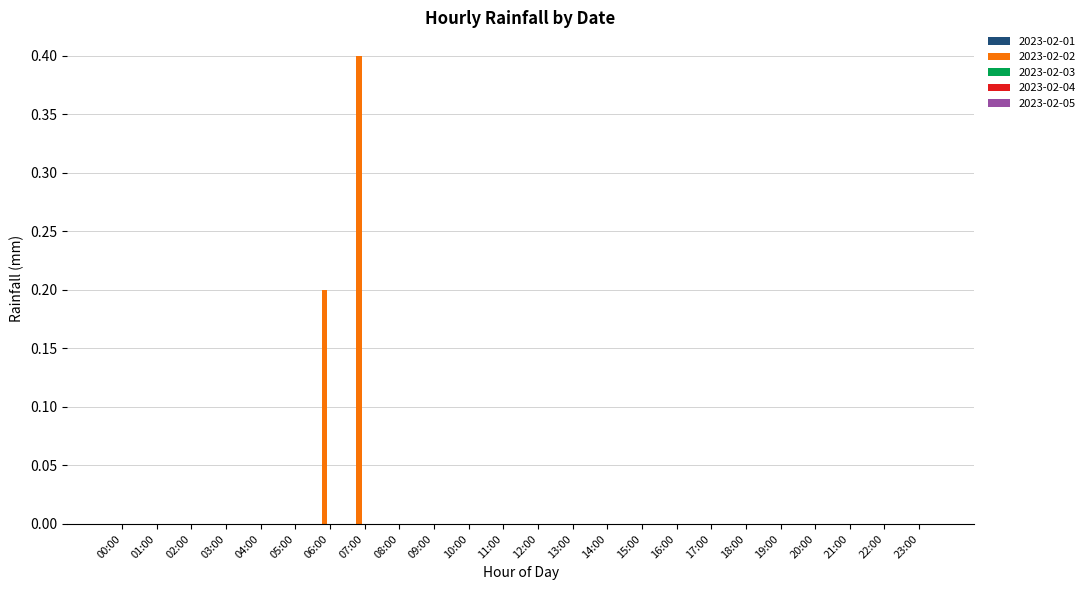

Are the bars horizontal?

No